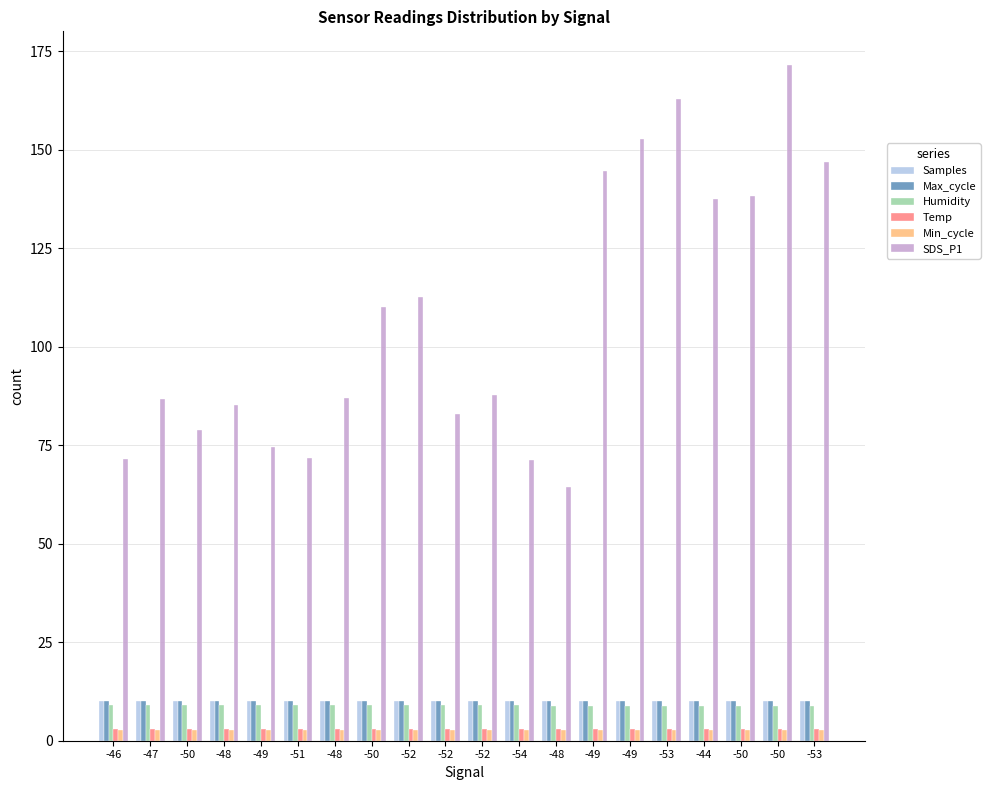

Are the bars horizontal?

No